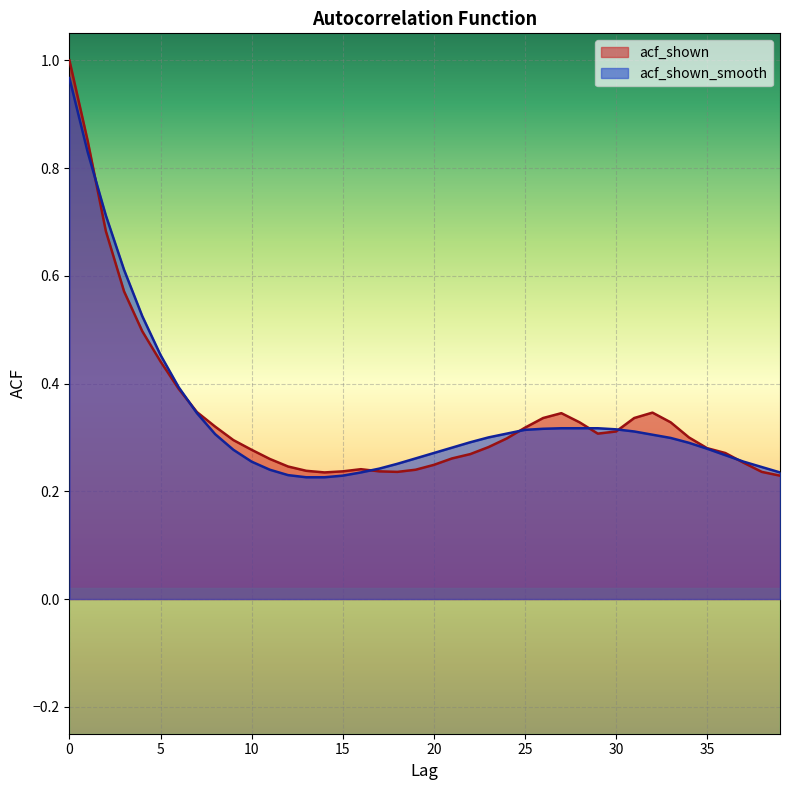

Rank the categories by acf_shown value from highest to lowest.

0, 1, 2, 3, 4, 5, 6, 7, 32, 27, 26, 31, 28, 33, 8, 25, 30, 29, 34, 24, 9, 23, 35, 10, 36, 22, 21, 11, 37, 20, 12, 16, 19, 13, 15, 17, 18, 38, 14, 39